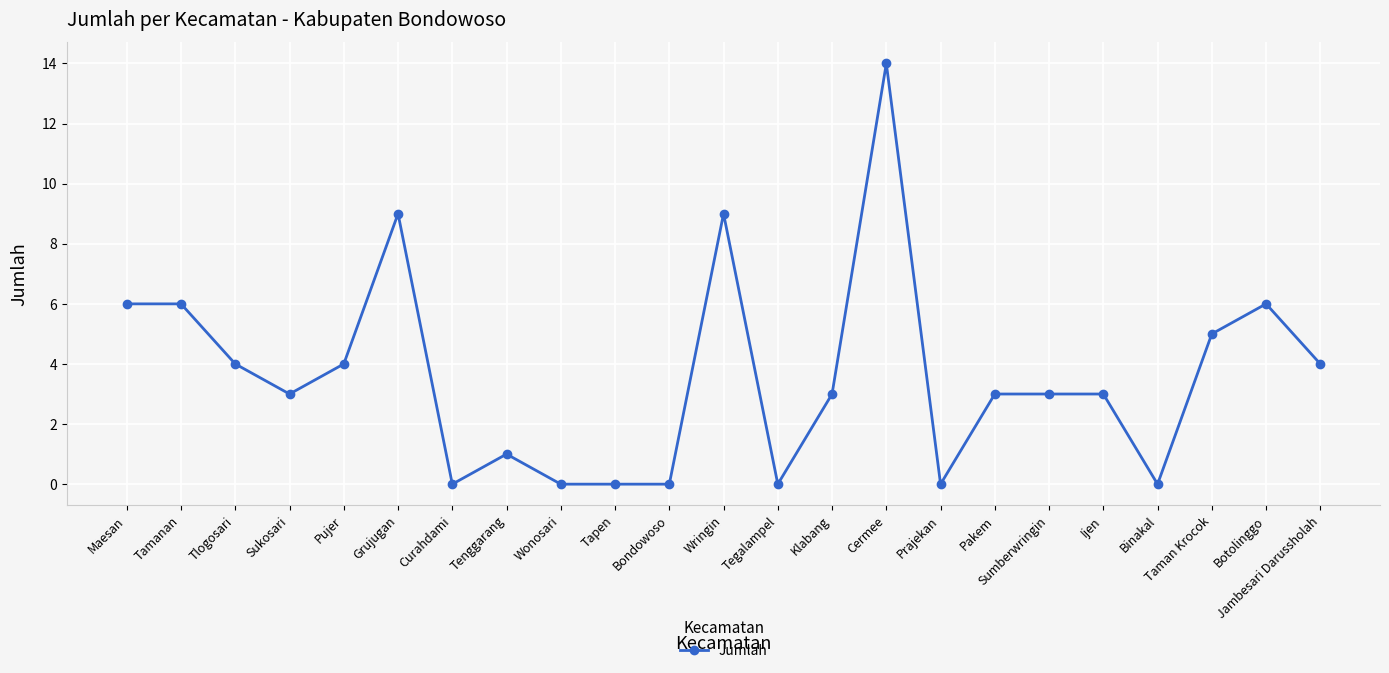

At which category does the chart reach its peak across all series?

Cermee